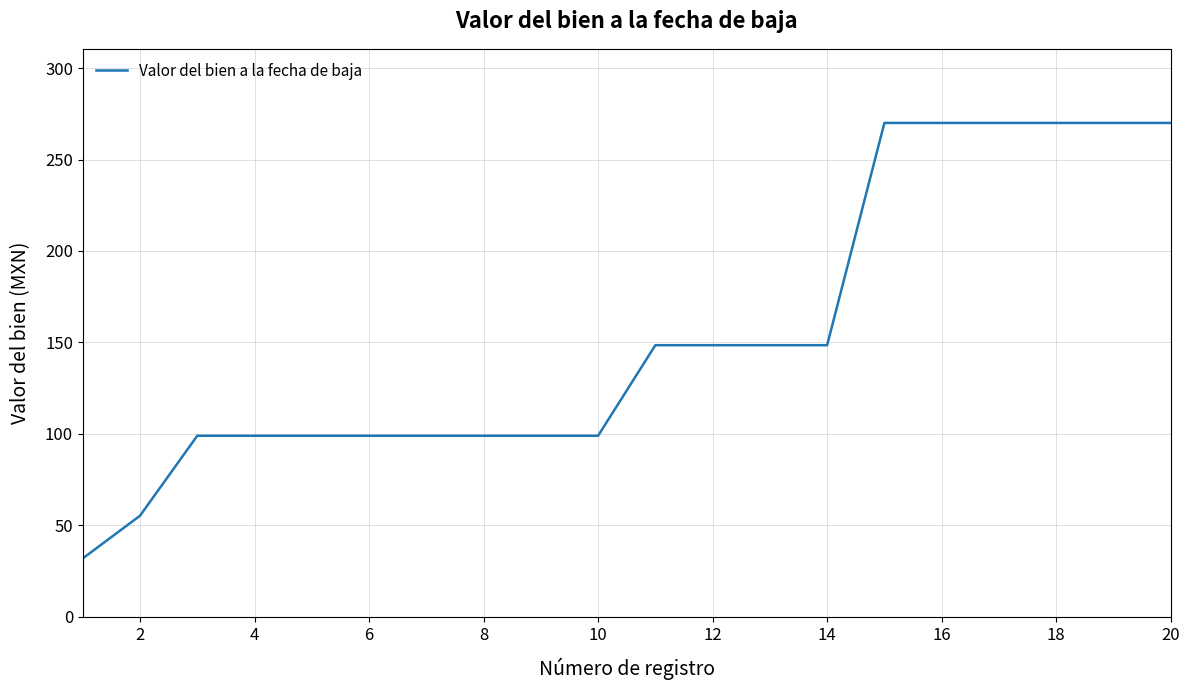

How many lines are shown in the chart?

1